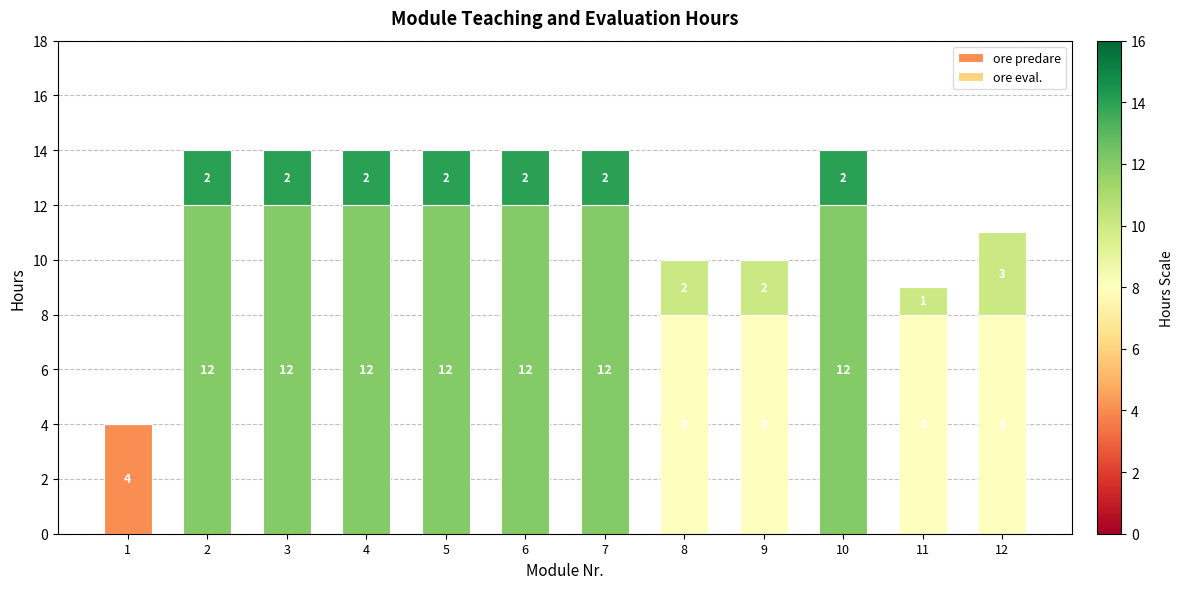

Reading left to right, list the values for the ore predare series.

1=4	2=12	3=12	4=12	5=12	6=12	7=12	8=8	9=8	10=12	11=8	12=8